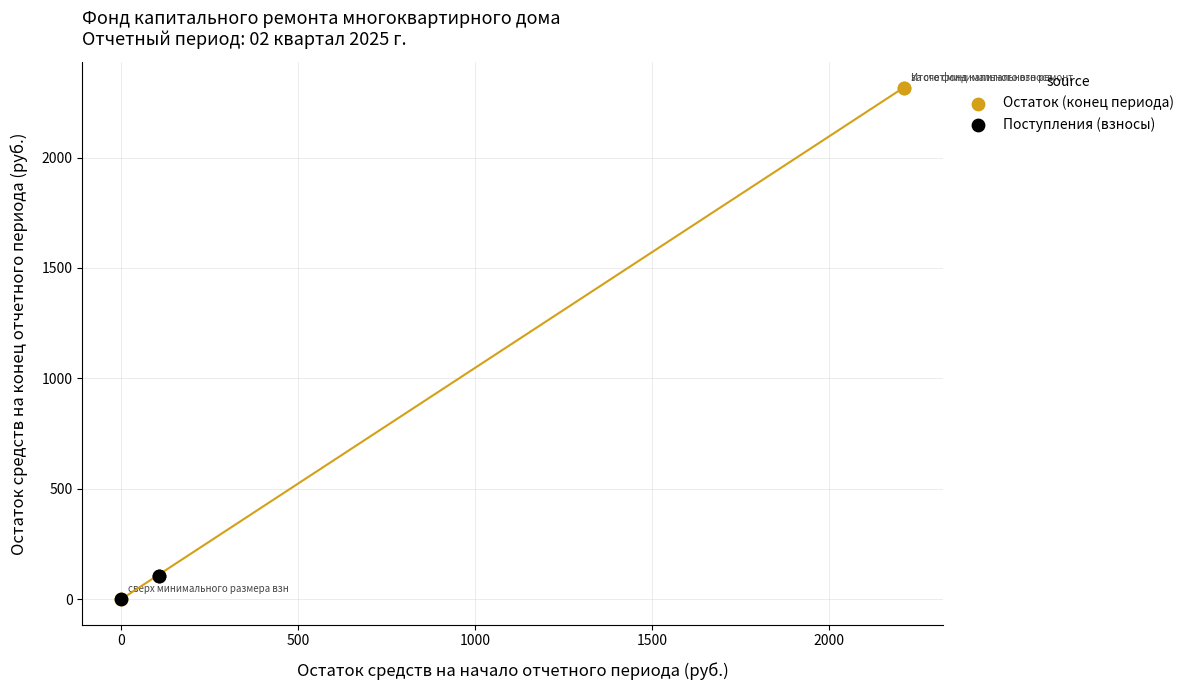

Which series has the largest Y range (max minus min)?

Остаток (конец периода)